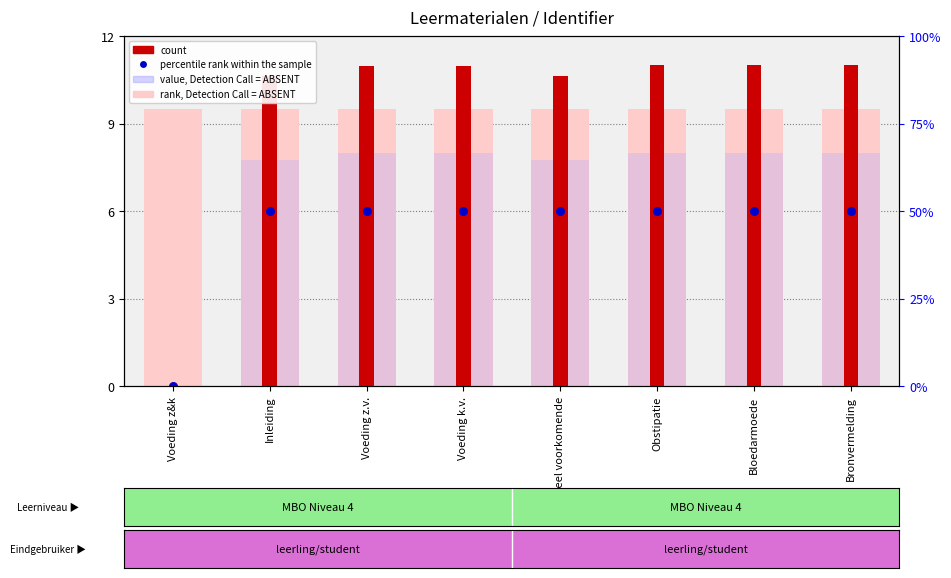

Is the value of value, Detection Call = ABSENT at Inleiding greater than the value of count at Obstipatie?

No